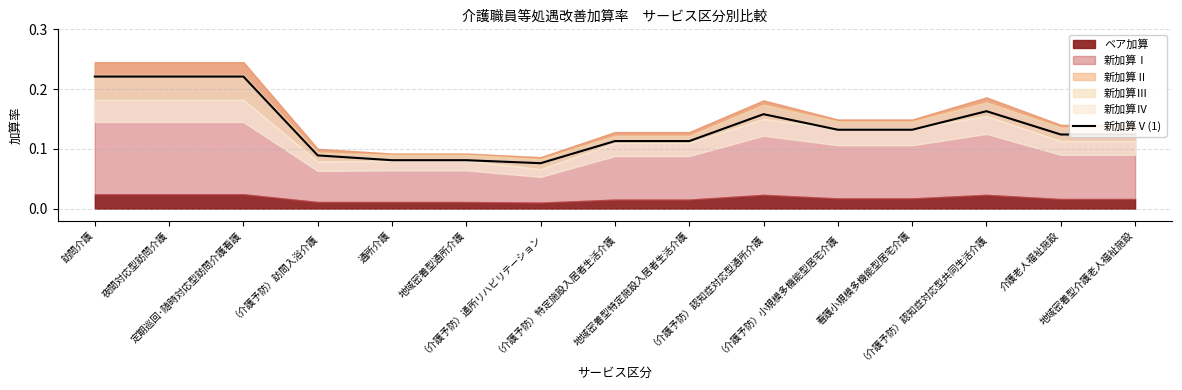

What is the label of the 14th point from the left?

介護老人福祉施設